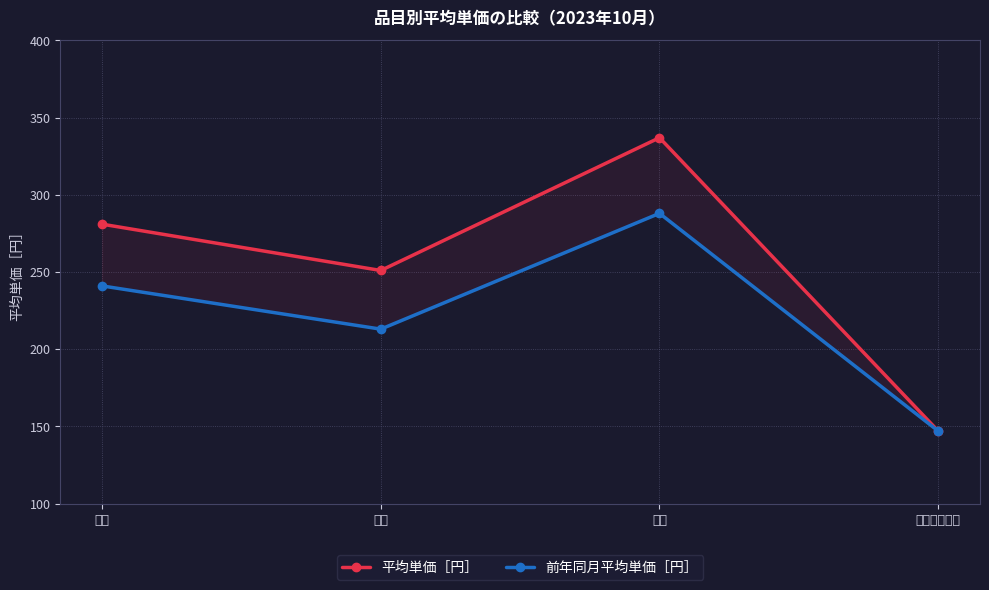

Rank the series by their average value, from highest to lowest.

平均単価［円］, 前年同月平均単価［円］